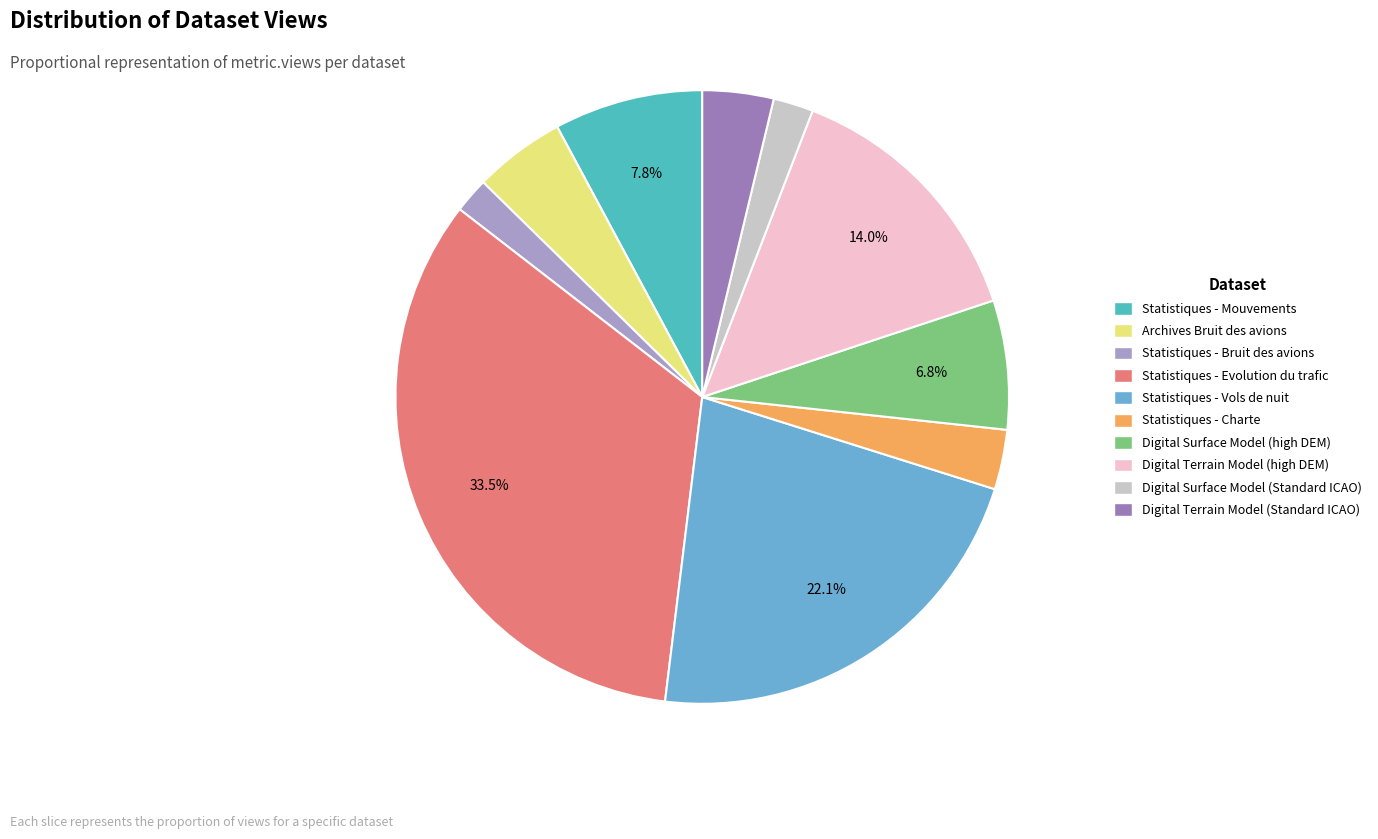

Combined, what portion of the pie is Statistiques - Mouvements and Statistiques - Evolution du trafic?

41.4%